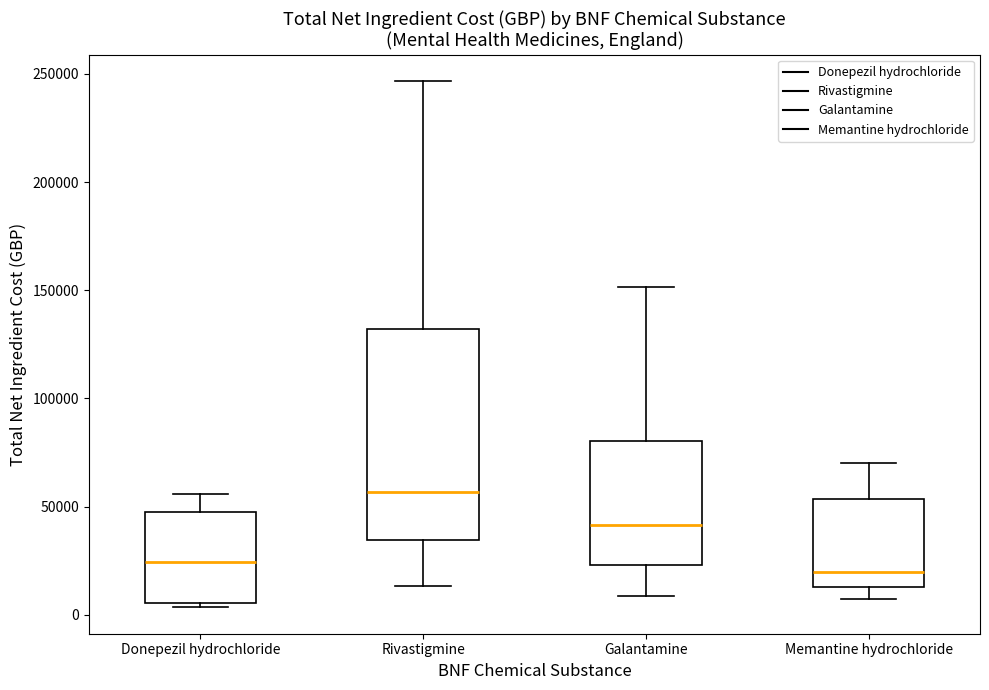

Where does the median line of the box for Memantine hydrochloride sit on the y-axis? The values are not printed on the chart, so give them approximately, as read against the axis.

20000